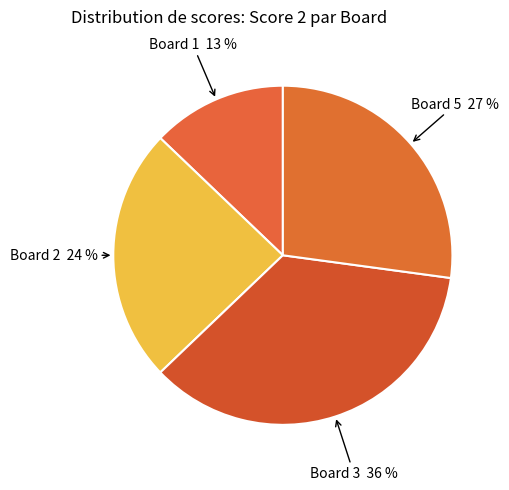

Between Board 5 and Board 1, which is larger?

Board 5